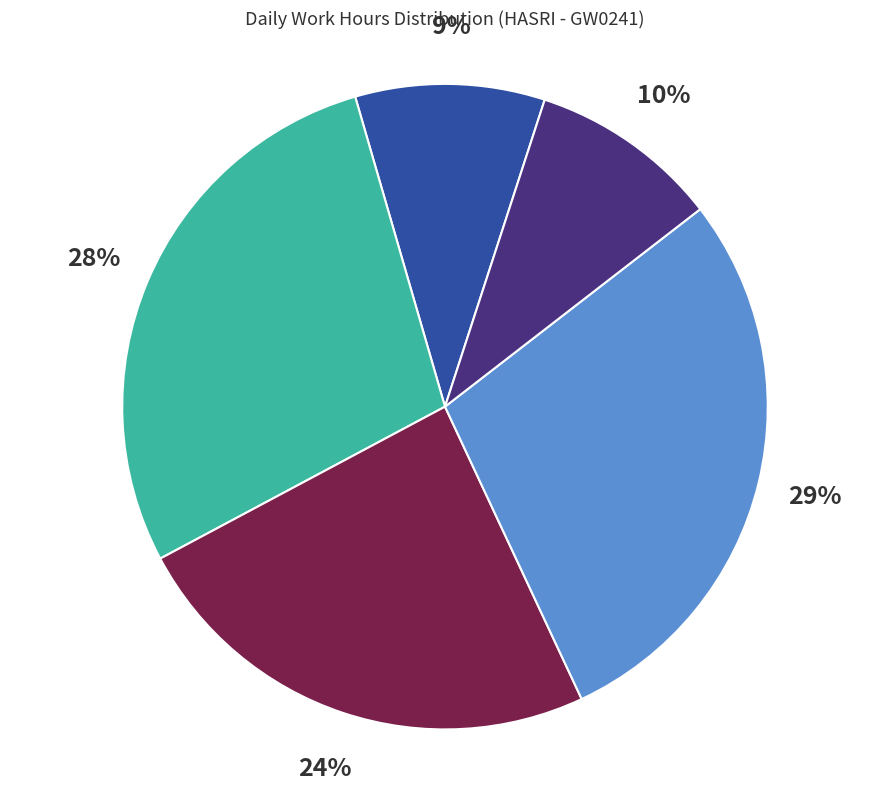

Is there any slice that represents more than half of the pie?

No